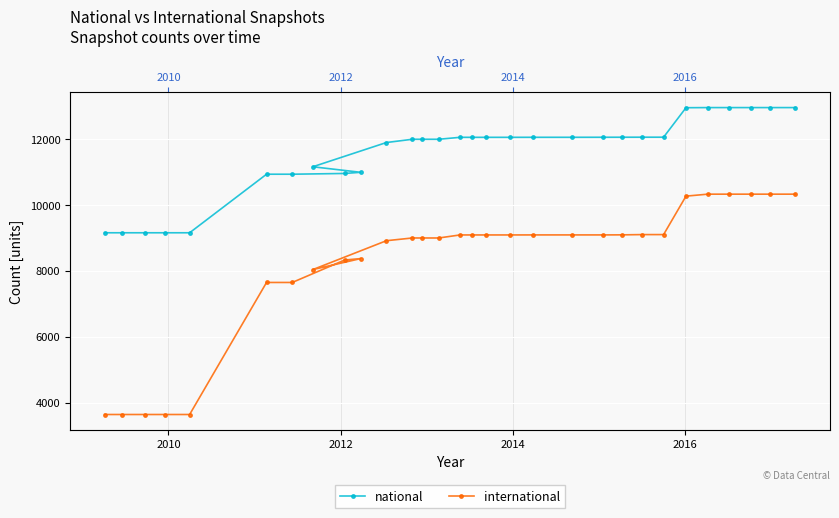

True or false: national has more than 1 interior local peaks.

False